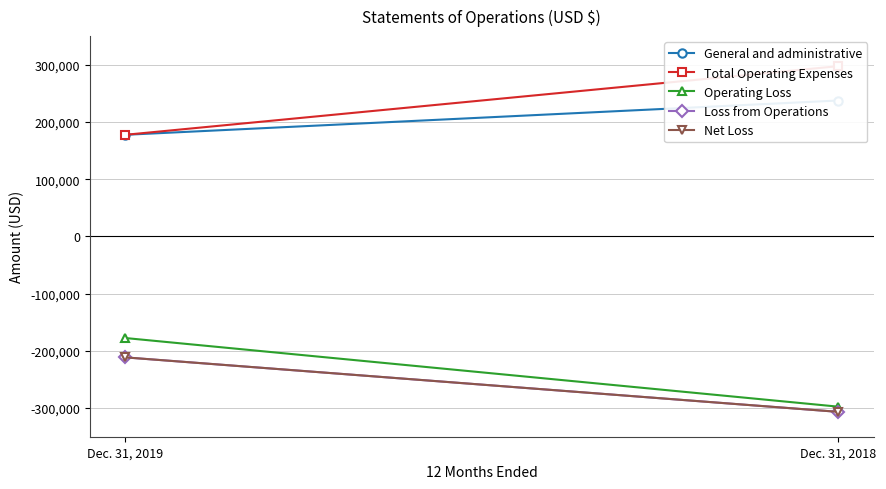

True or false: Loss from Operations has a value of -211374 at Dec. 31, 2019.

True